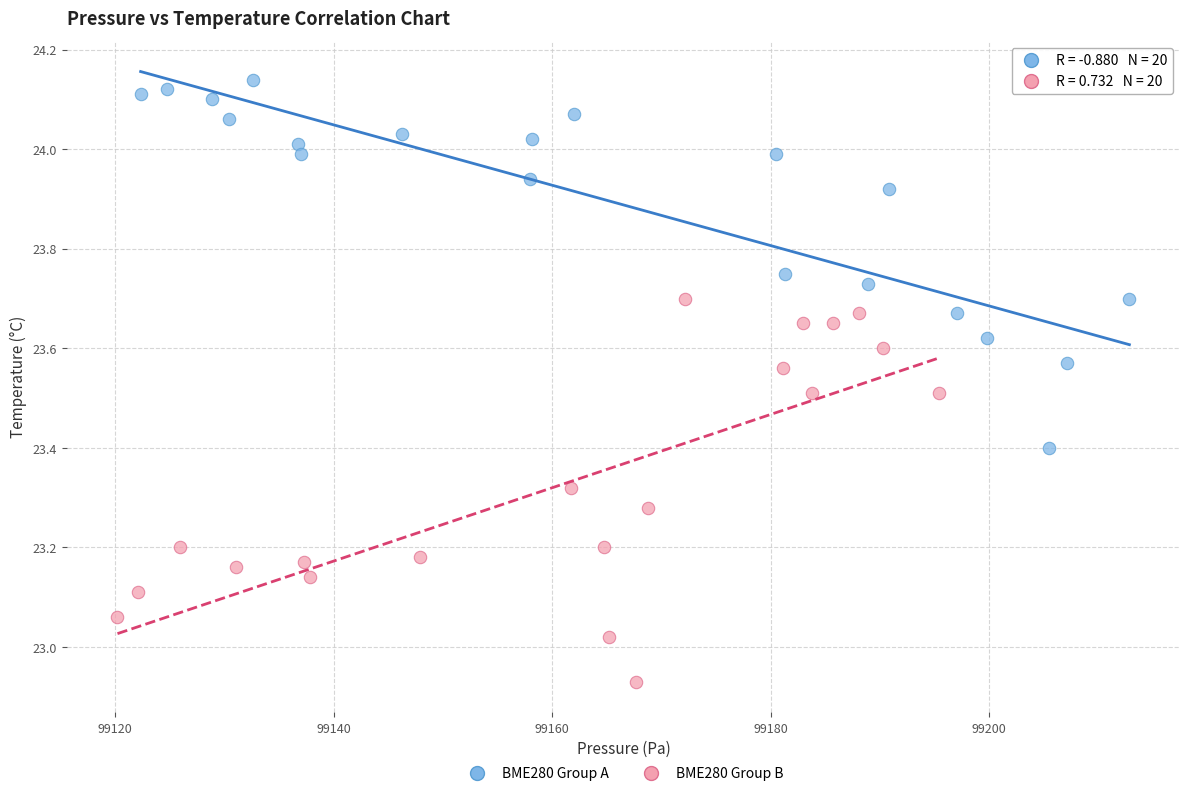

What are all the series names shown in the legend?

BME280 Group A, BME280 Group B